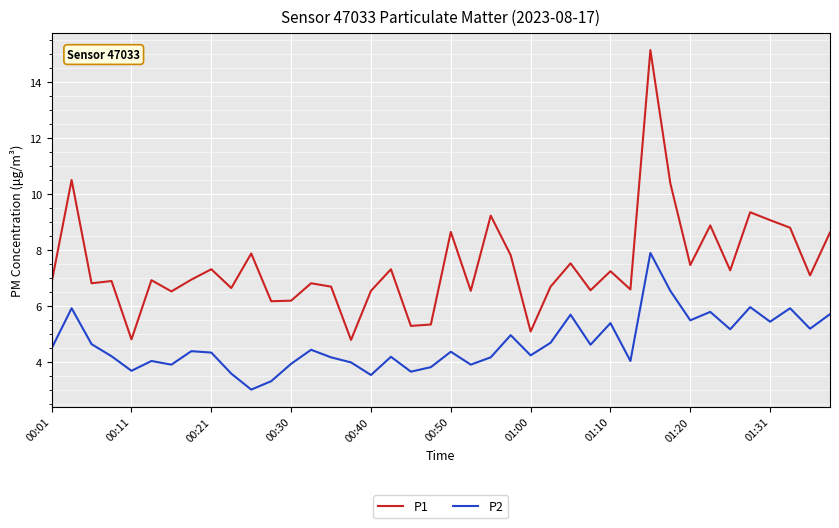

Which series has the widest spread of values?

P1